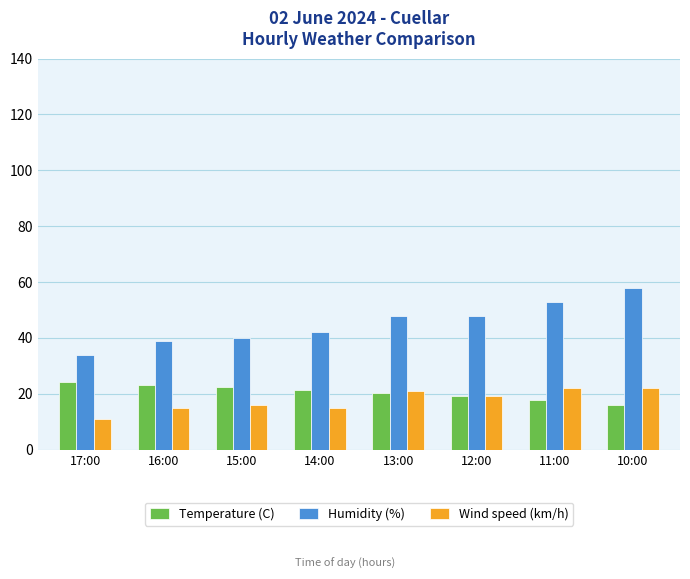

What is the difference between the highest and lowest values at 16:00?

24.0